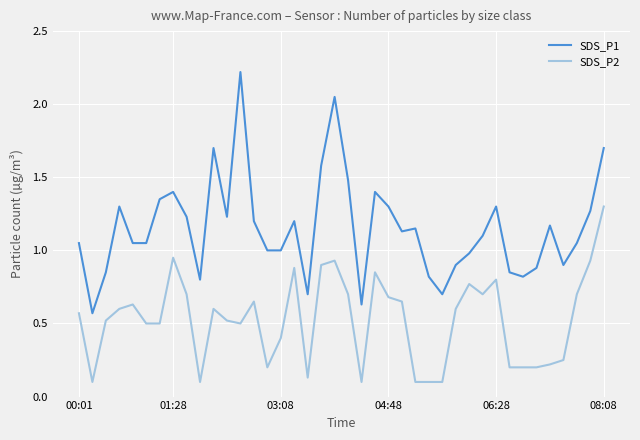

What is the maximum value for SDS_P1?

2.2